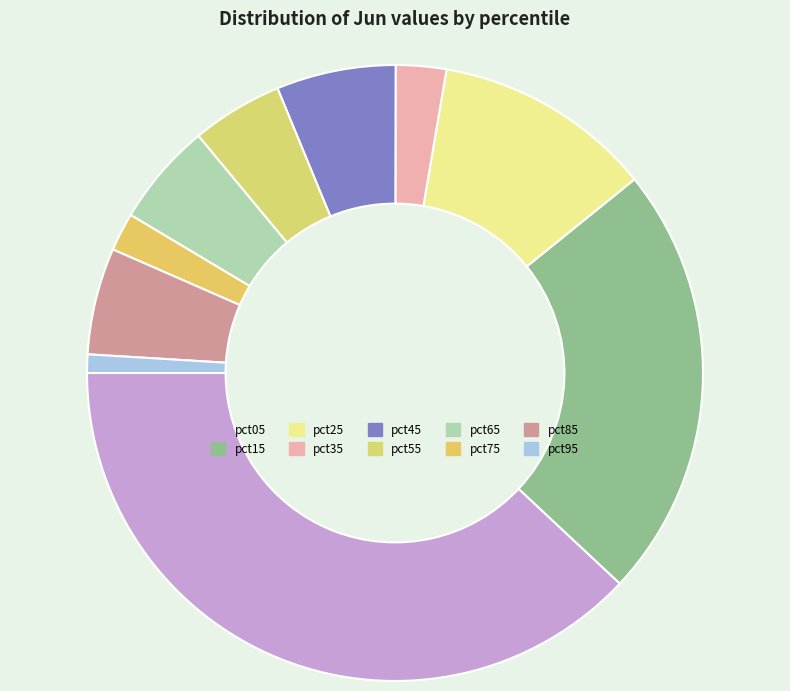

Which category has the biggest portion of the pie?

pct05